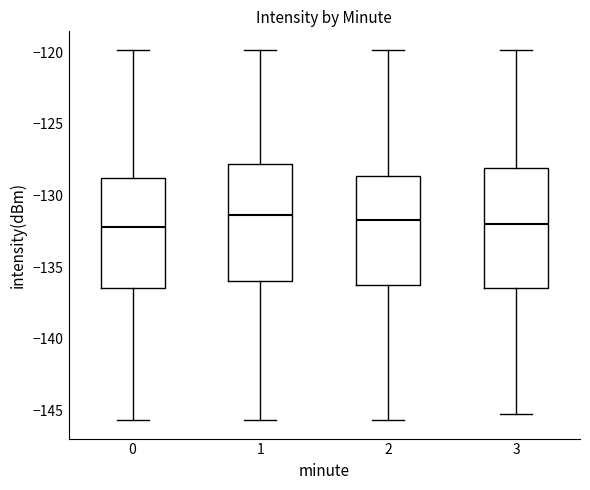

Where is the upper edge of the box at x = 0 on the y-axis? The values are not printed on the chart, so give them approximately, as read against the axis.

-129.0